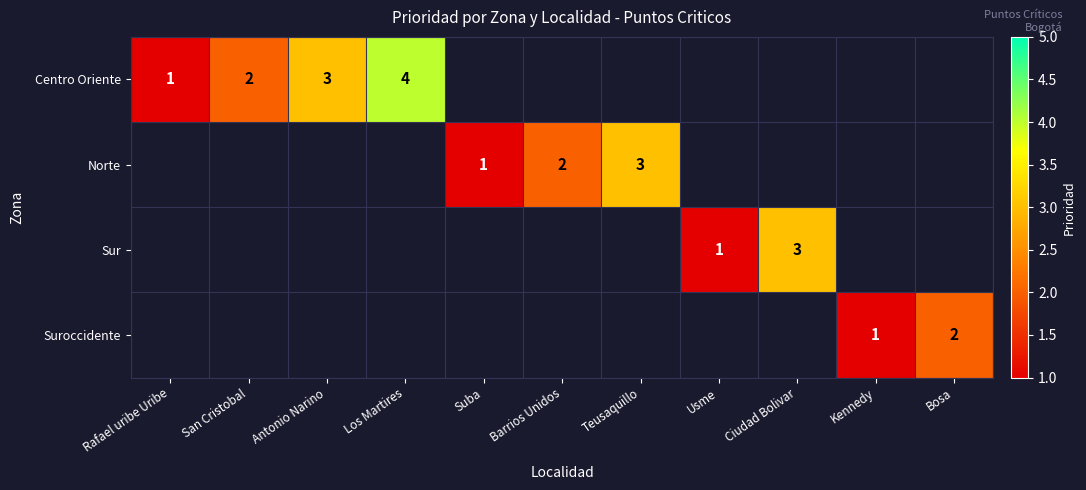

Which label corresponds to the smallest value in the chart?

Suba